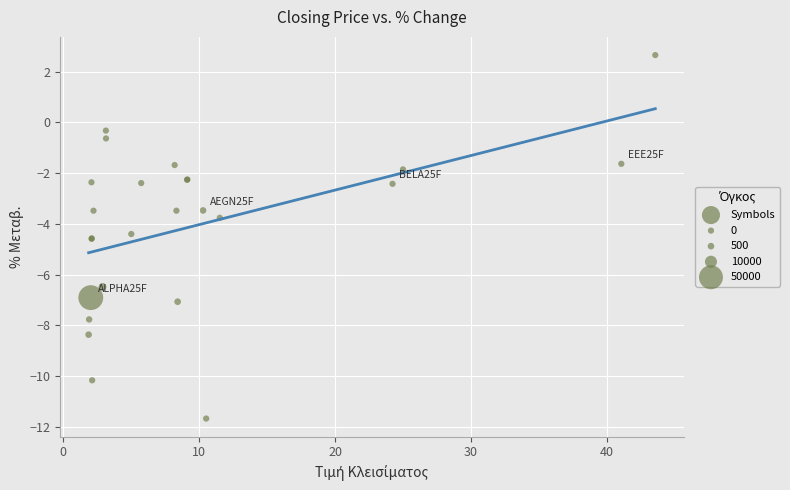

What Y value in the scatter plot is closest to -4?

-3.8